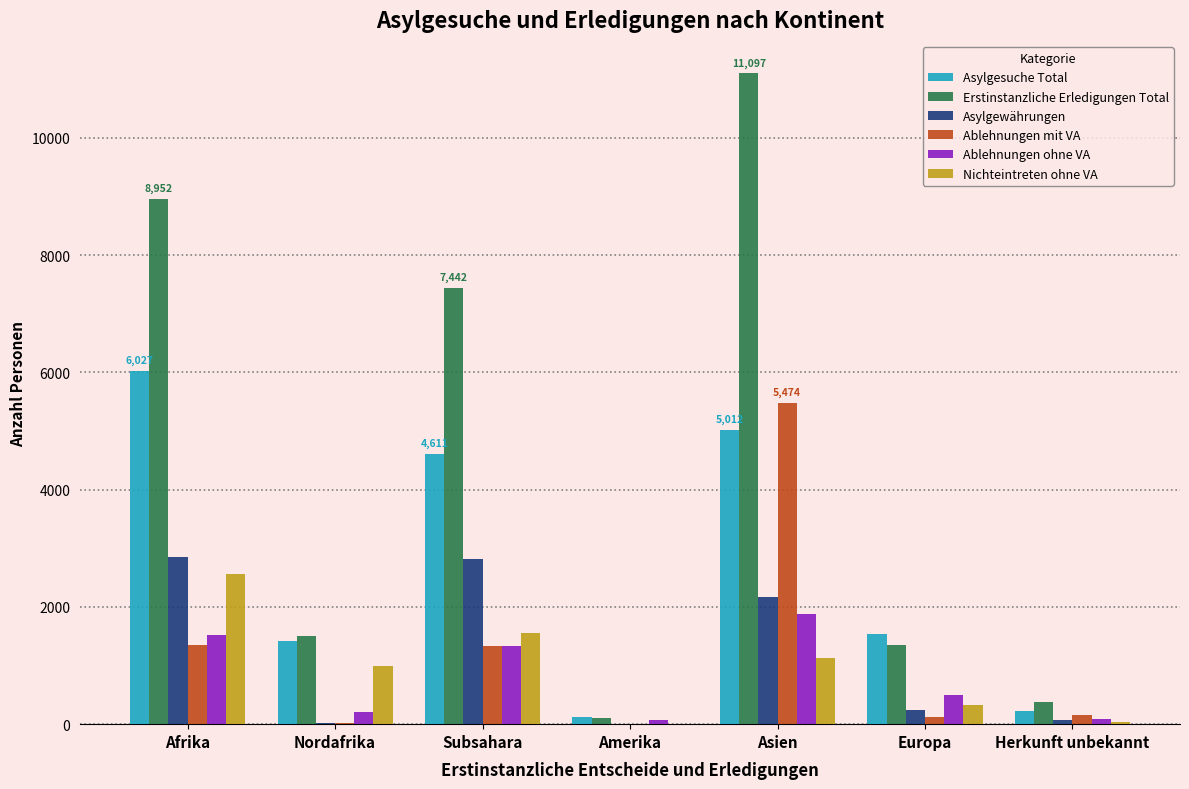

Which category has the highest value in the Asylgesuche Total series?

Afrika